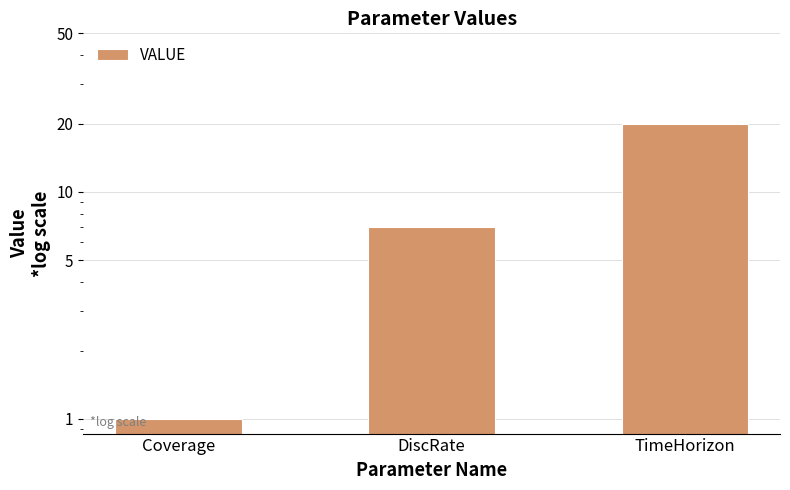

How many bars are there in total?

3